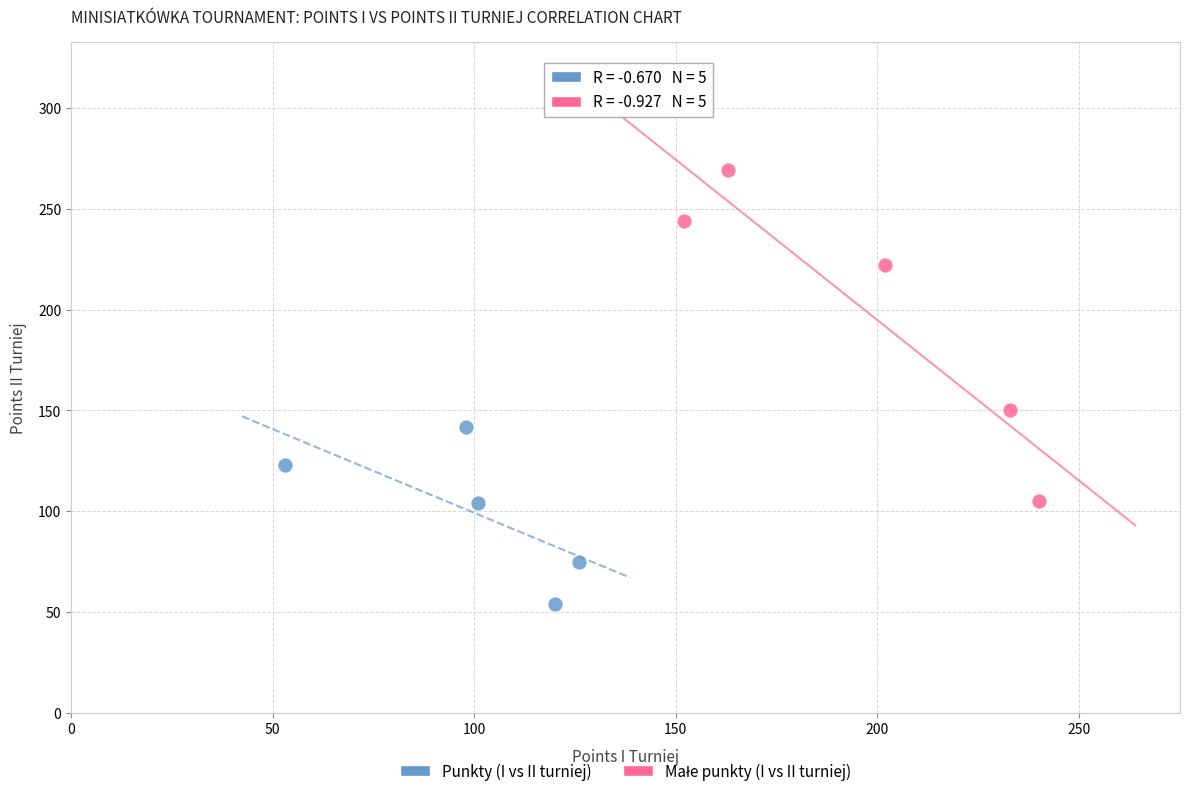

Which series contains the lowest Y value?

Punkty (I vs II turniej)